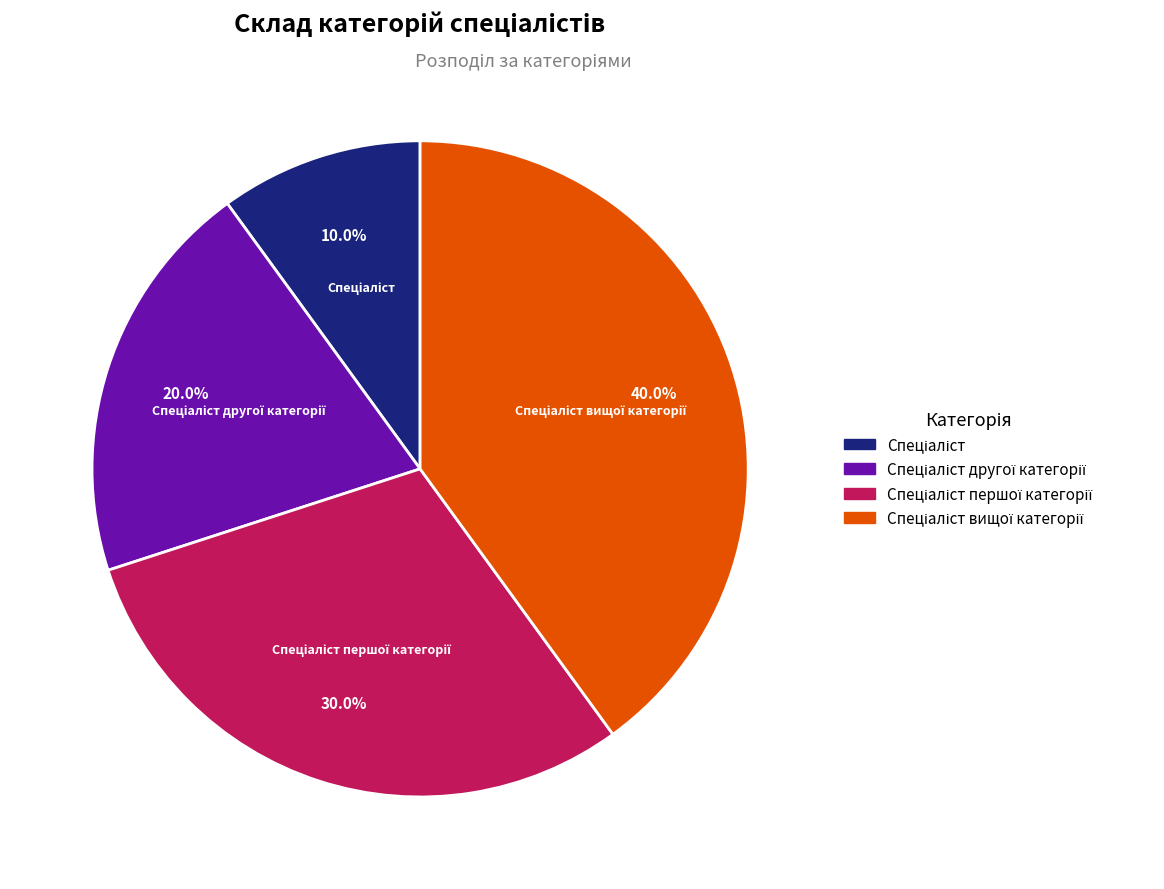

How many slices are in this pie chart?

4